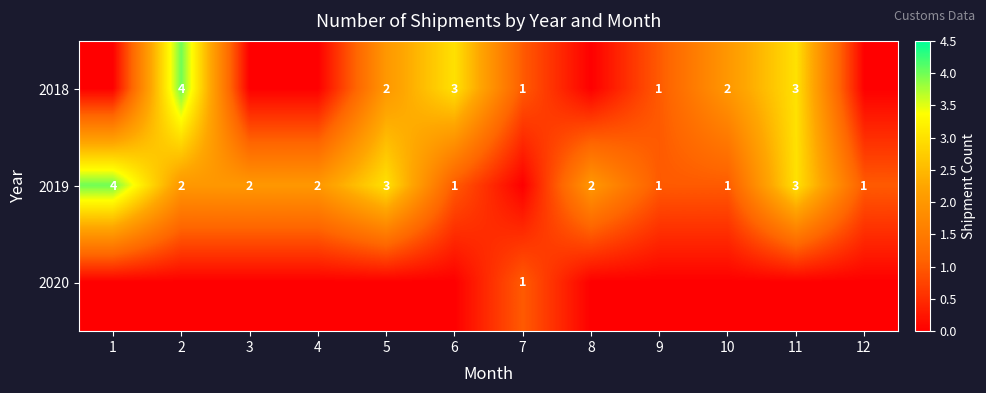

True or false: 2018 has a value of 4 at 11.

False